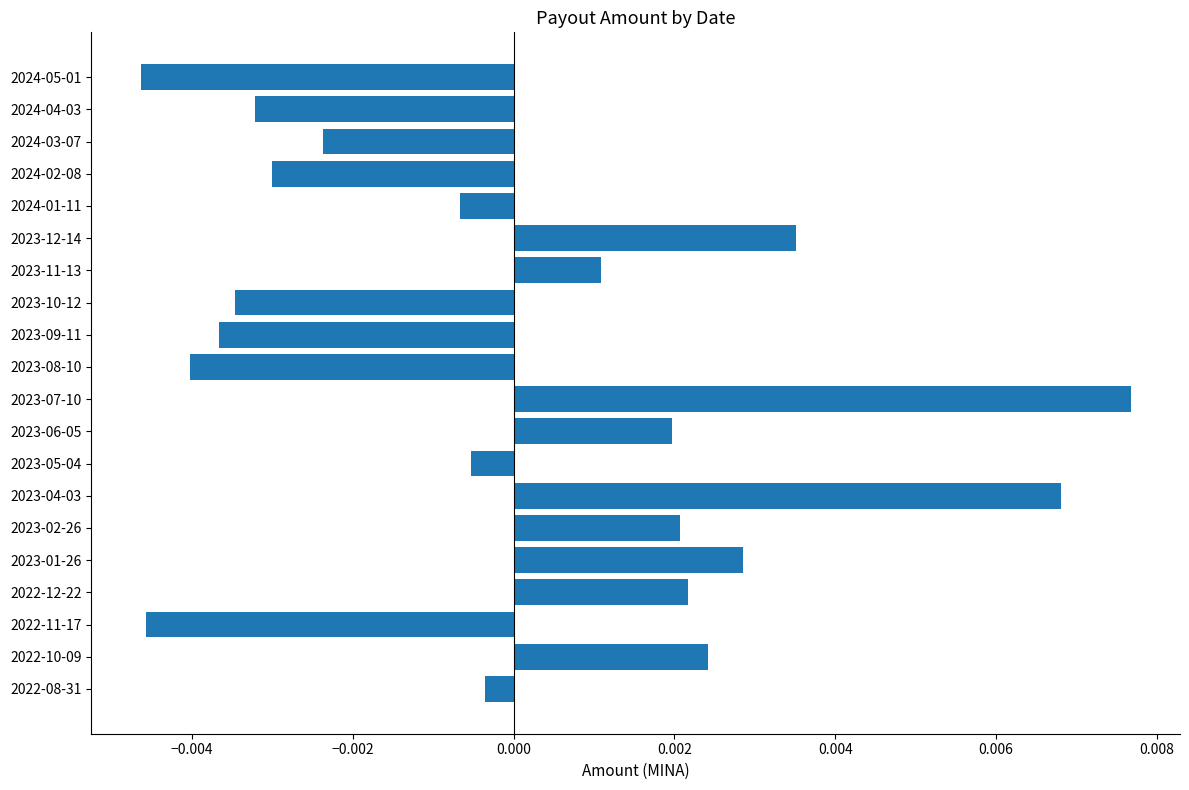

How many values are below 0?

11